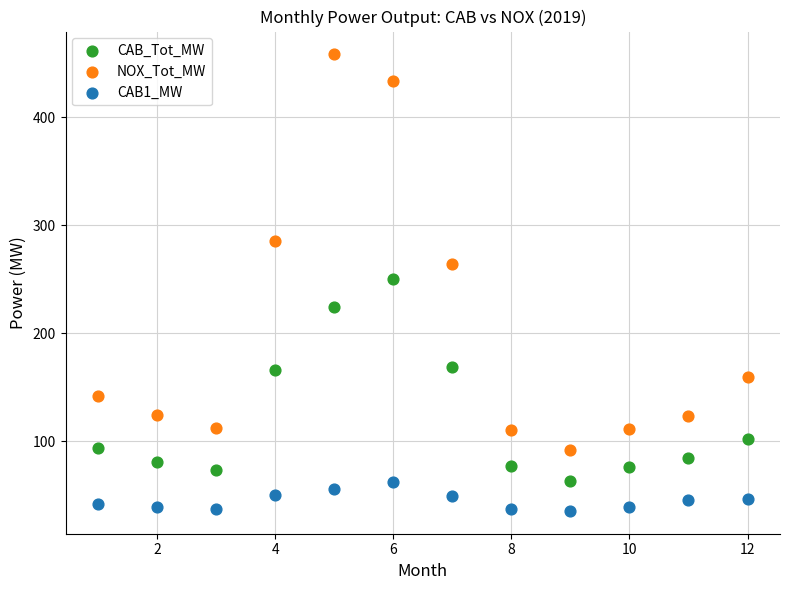

Across all data points, what is the range of X values (max minus min)?

11.0